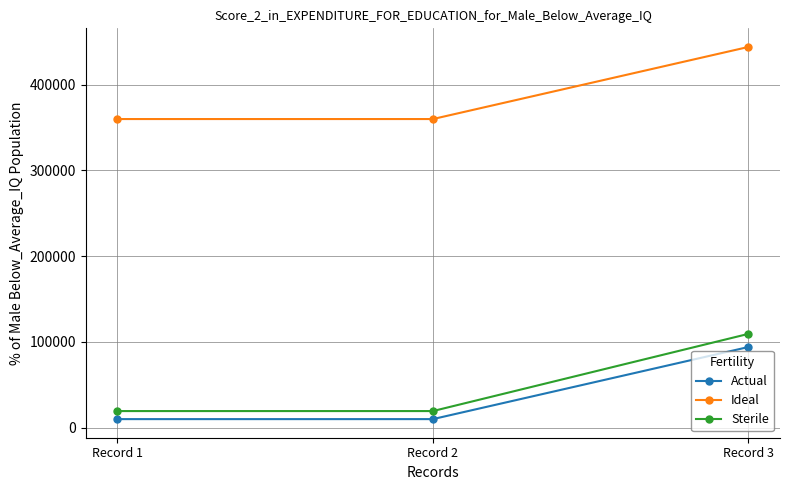

Is the value of Ideal at Record 2 greater than the value of Actual at Record 1?

Yes